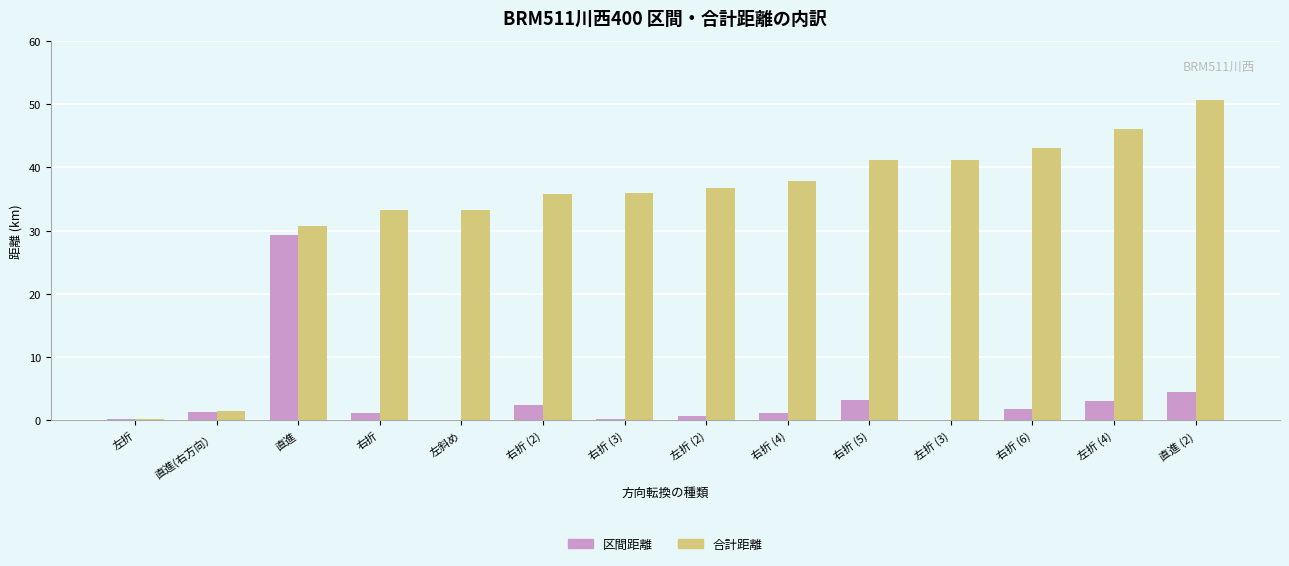

What value does the 合計距離 series have at 直進?

30.8